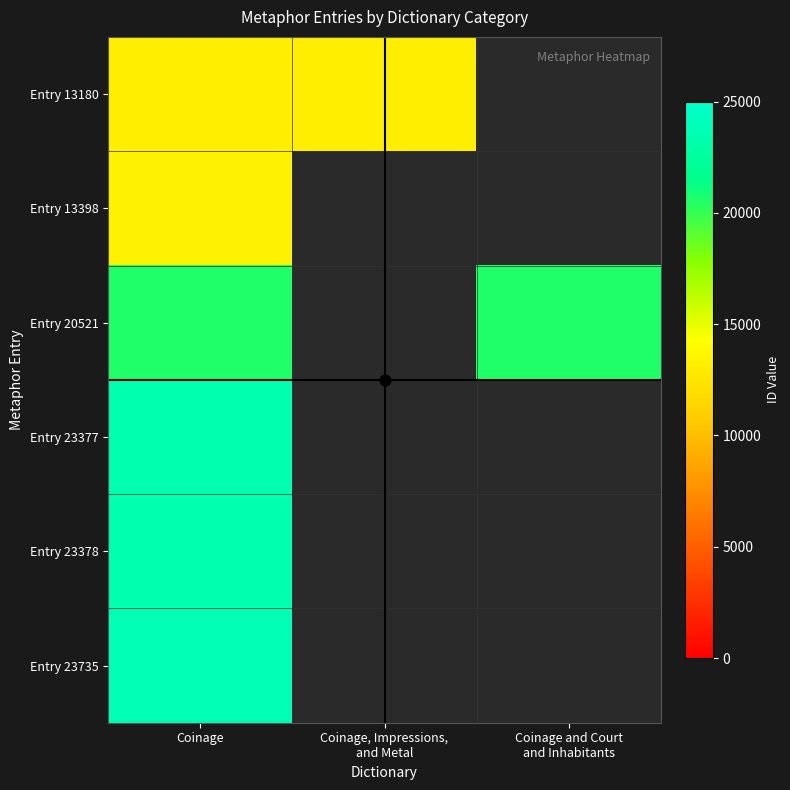

Which series has the widest spread of values?

Entry 13180